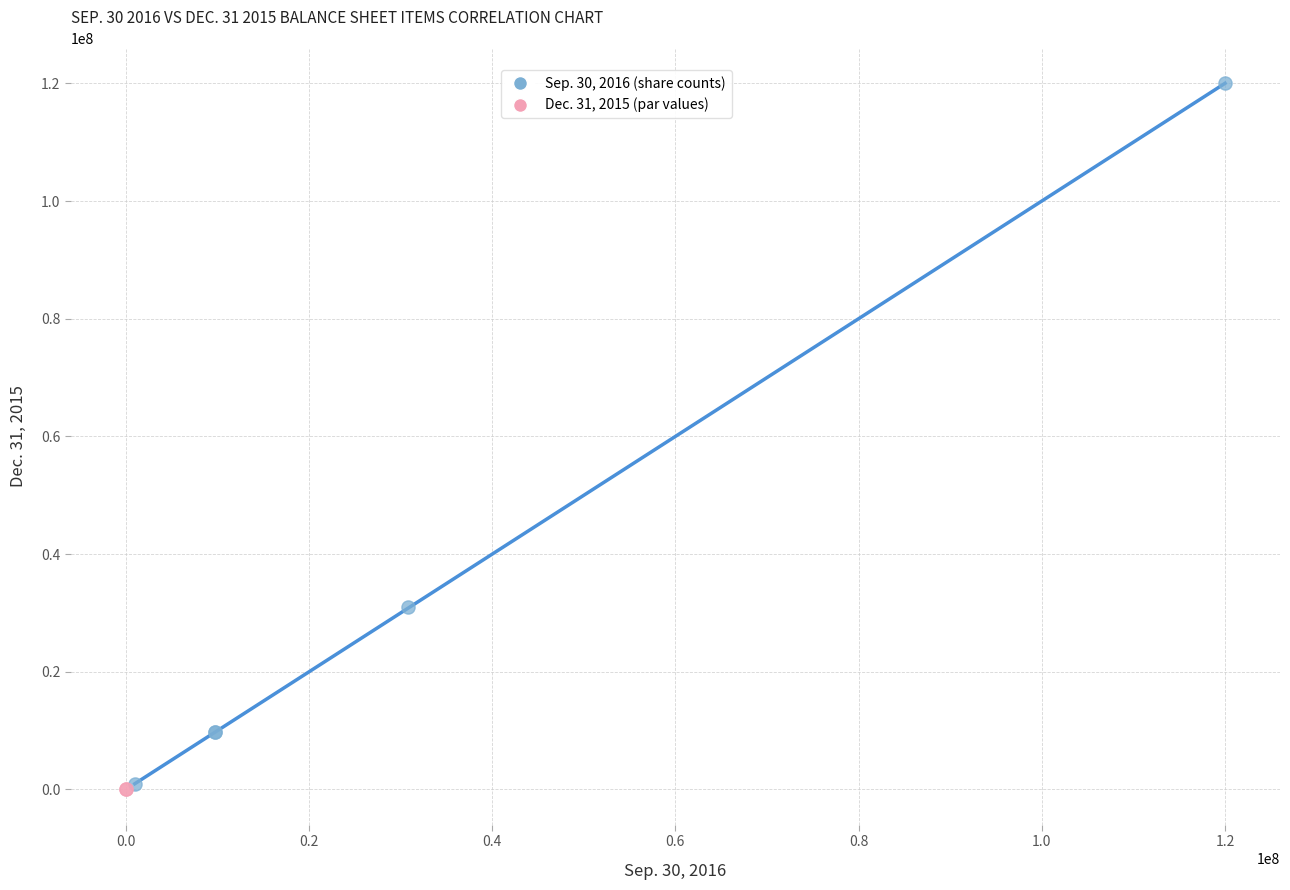

Which series reaches the maximum Y coordinate?

Sep. 30, 2016 (share counts)